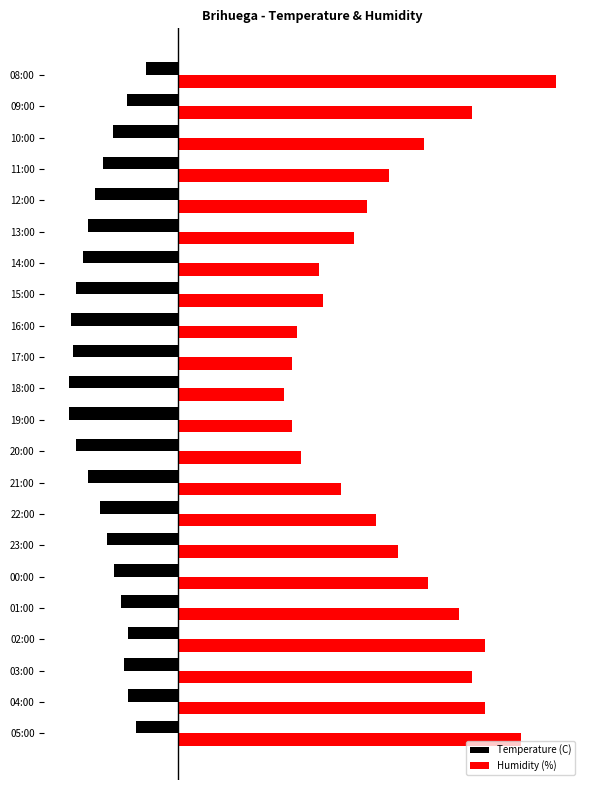

Which series has the largest total across all categories?

Humidity (%)